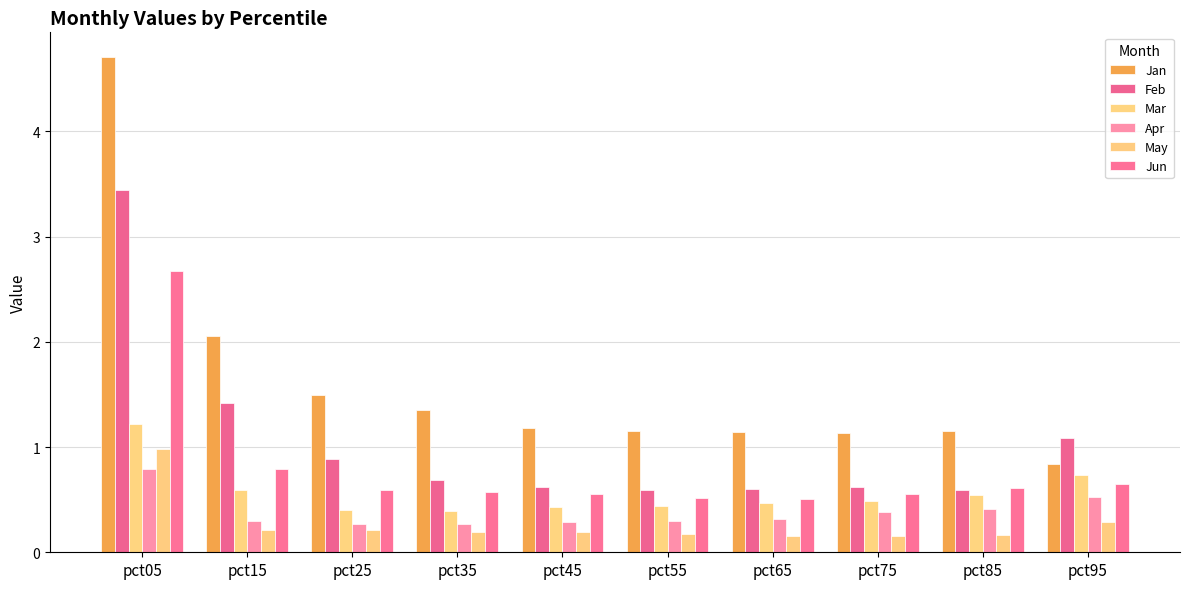

The May series shows 0.3 at pct55. True or false?

False